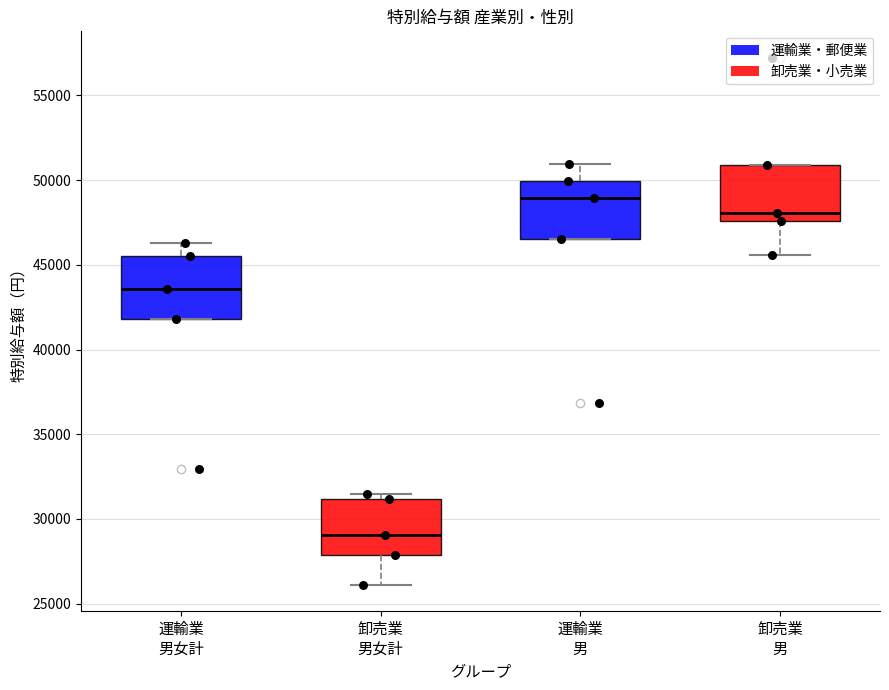

Where is the upper edge of the box for 運輸業 男女計 on the y-axis? The values are not printed on the chart, so give them approximately, as read against the axis.

45500